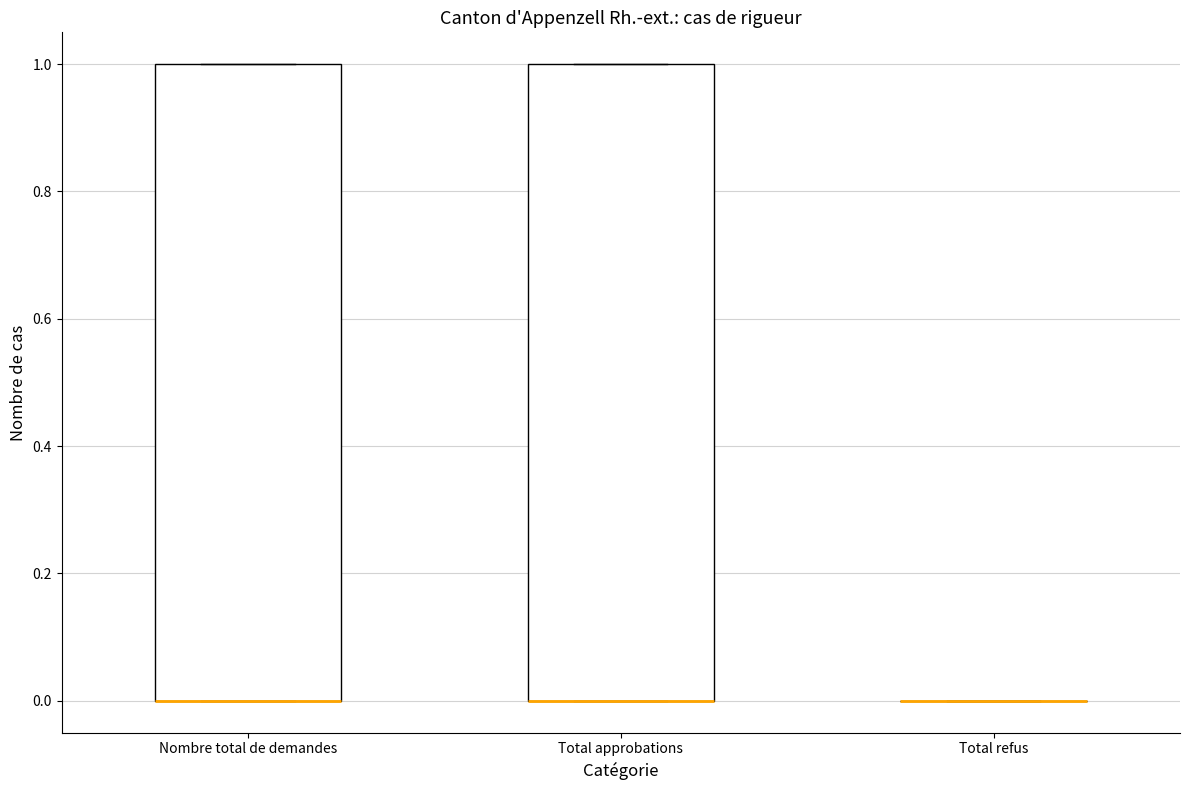

Reading left to right, read every box against the y-axis: the position of its median line, the range the box covers, and the ends of its whiskers. The values are not printed on the chart, so give them approximately, as read against the axis.

Nombre total de demandes: median 0 (drawn on the box's lower edge), box 0 to 1, whiskers 0 to 1
Total approbations: median 0 (drawn on the box's lower edge), box 0 to 1, whiskers 0 to 1
Total refus: box collapsed to a line at 0, whiskers 0 to 0